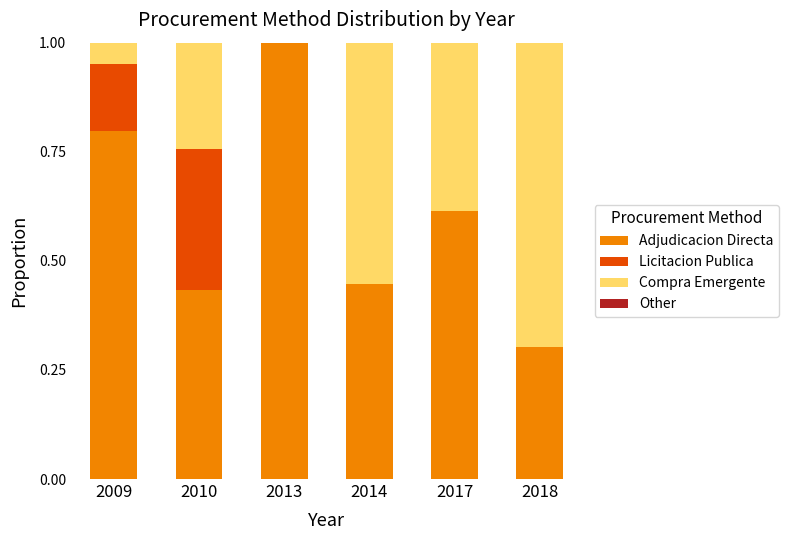

Is it true that Adjudicacion Directa equals 0.7 at 2014?

False